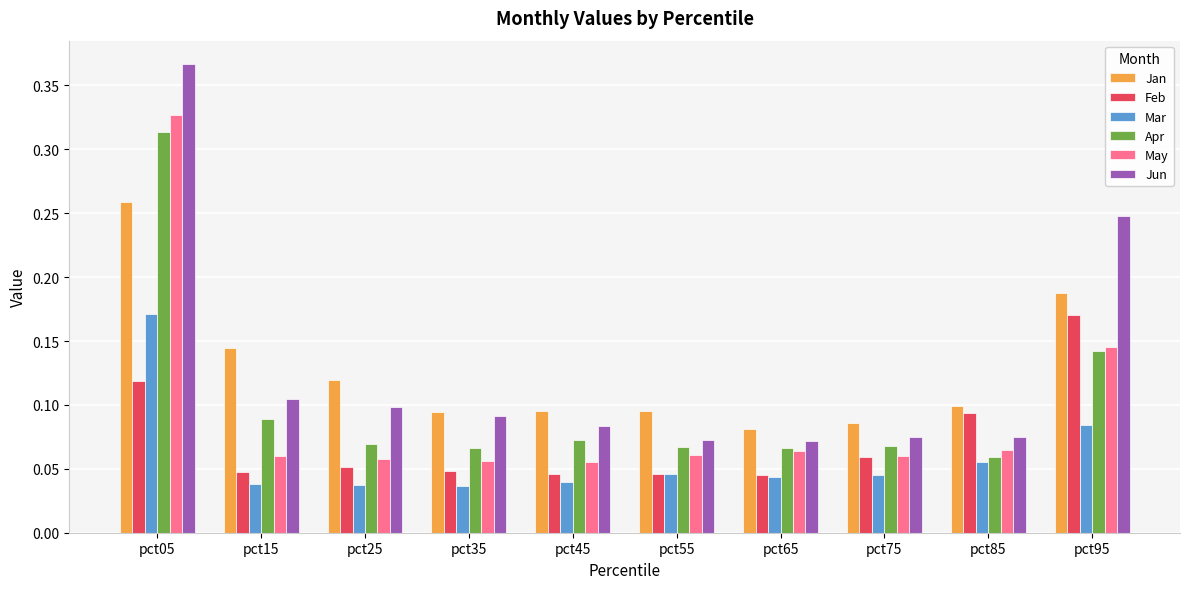

At which label is Jan closest to 0?

pct65